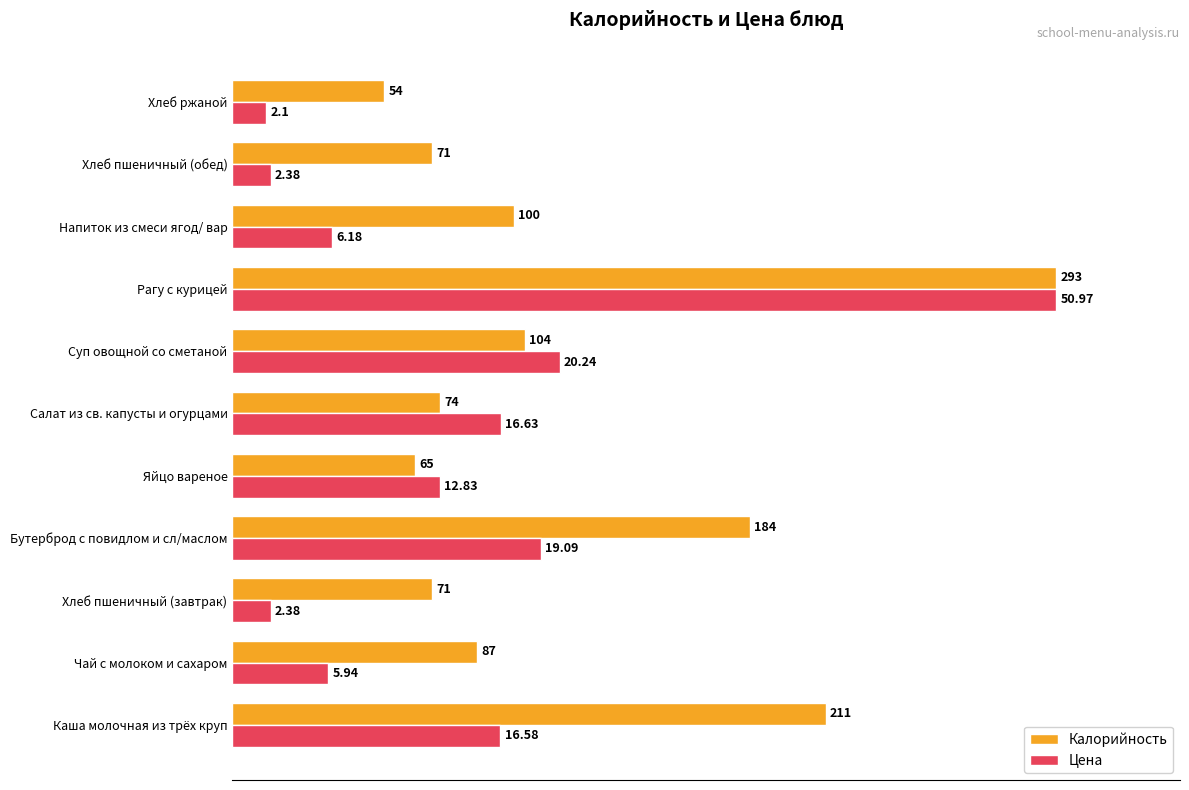

What are all the series names shown in the legend?

Калорийность, Цена